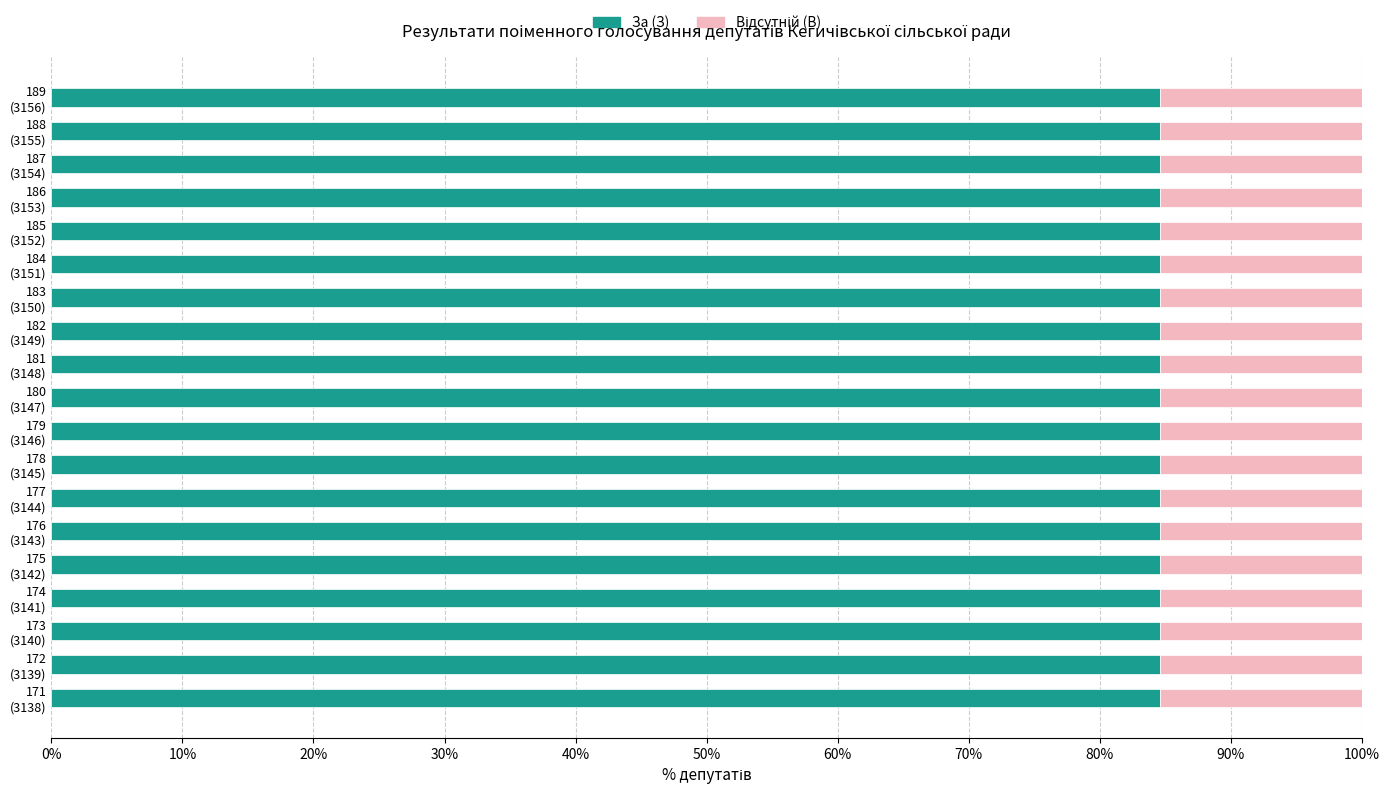

What is the minimum value for За (З)?

84.6